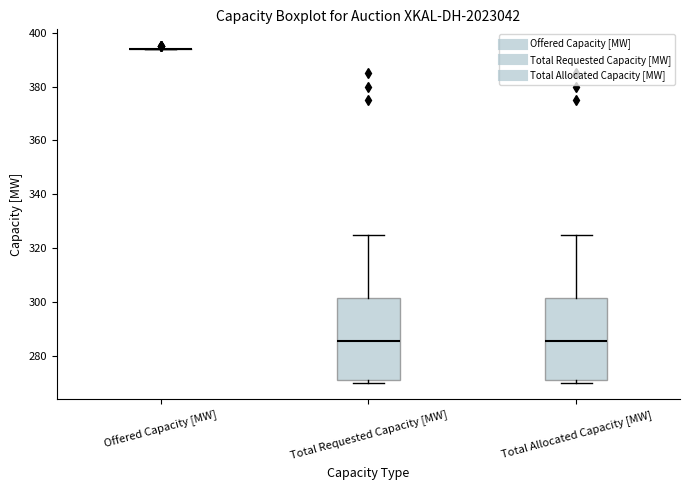

Reading left to right, transcribe this box plot: for each box, give where its median line is, the range the box spans, and where its two whiskers end, as read against the y-axis. The values are not printed on the chart, so give them approximately, as read against the axis.

Offered Capacity [MW]: box collapsed to a line at 394, whiskers 394 to 394
Total Requested Capacity [MW]: median 286, box 272 to 302, whiskers 270 to 326
Total Allocated Capacity [MW]: median 286, box 272 to 302, whiskers 270 to 326